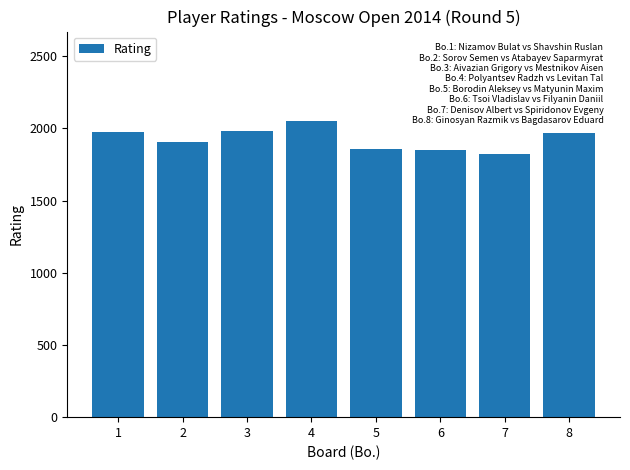

Count the number of data series in this chart.

1